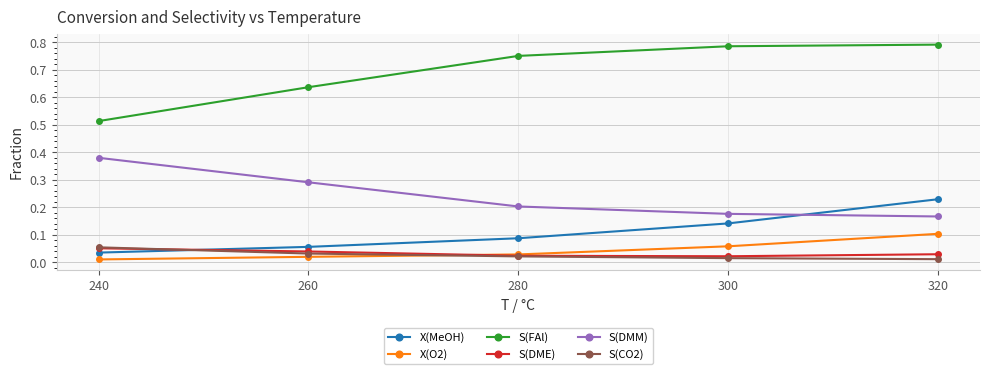

Count the S(CO2) values in the range 0 to 1.

5